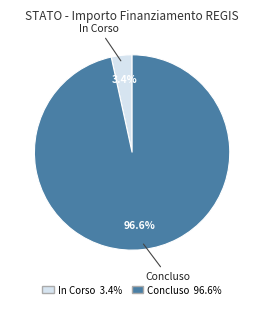

Between Concluso and In Corso, which is larger?

Concluso